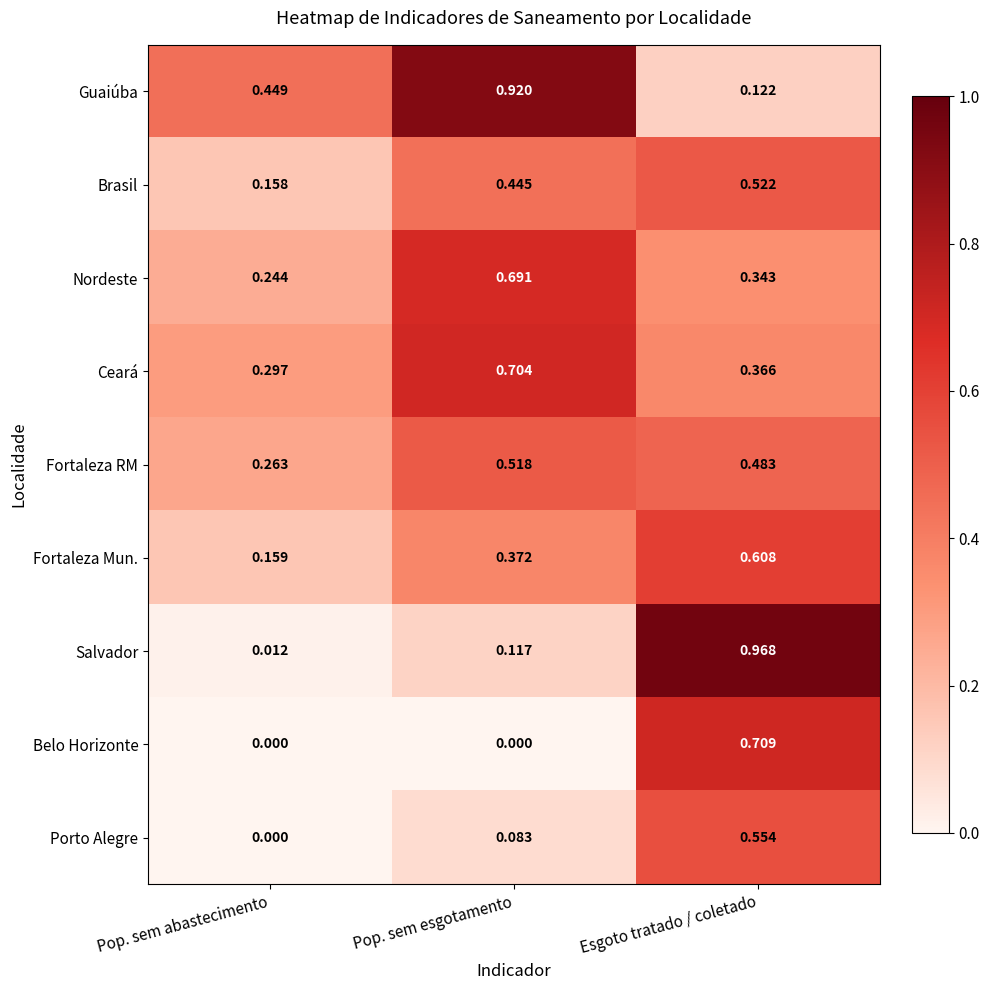

Between Pop. sem esgotamento and Esgoto tratado / coletado, which series saw the biggest shift?

Salvador